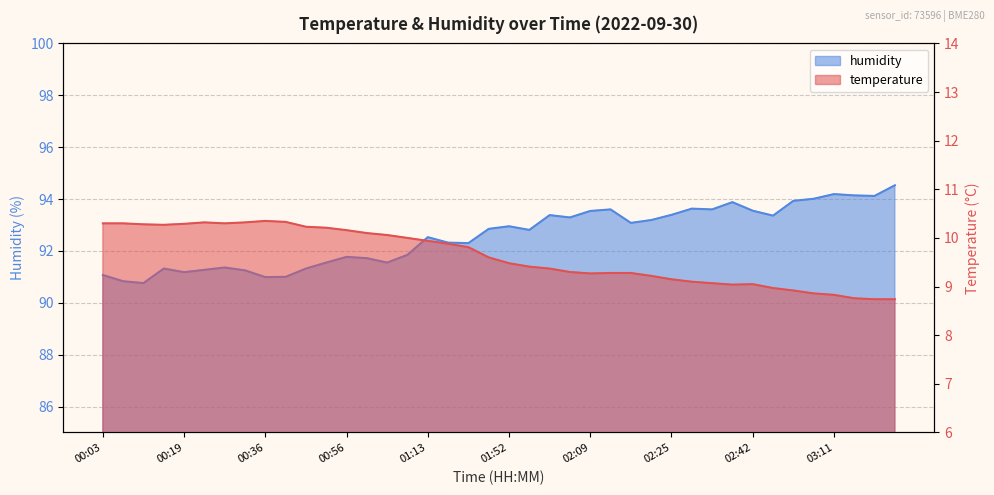

At which category is the sum across all series the highest?

03:33